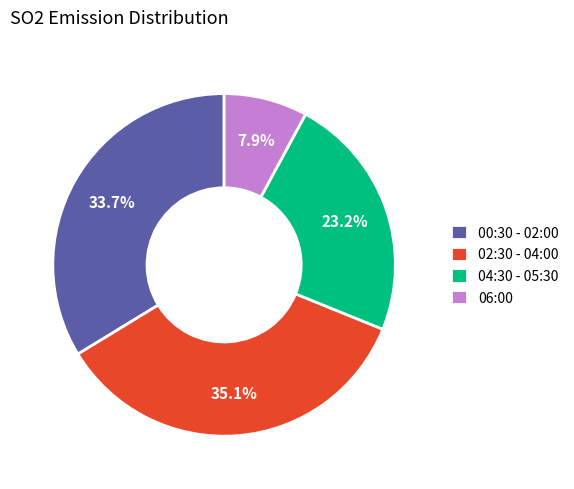

Does any single category account for the majority?

No